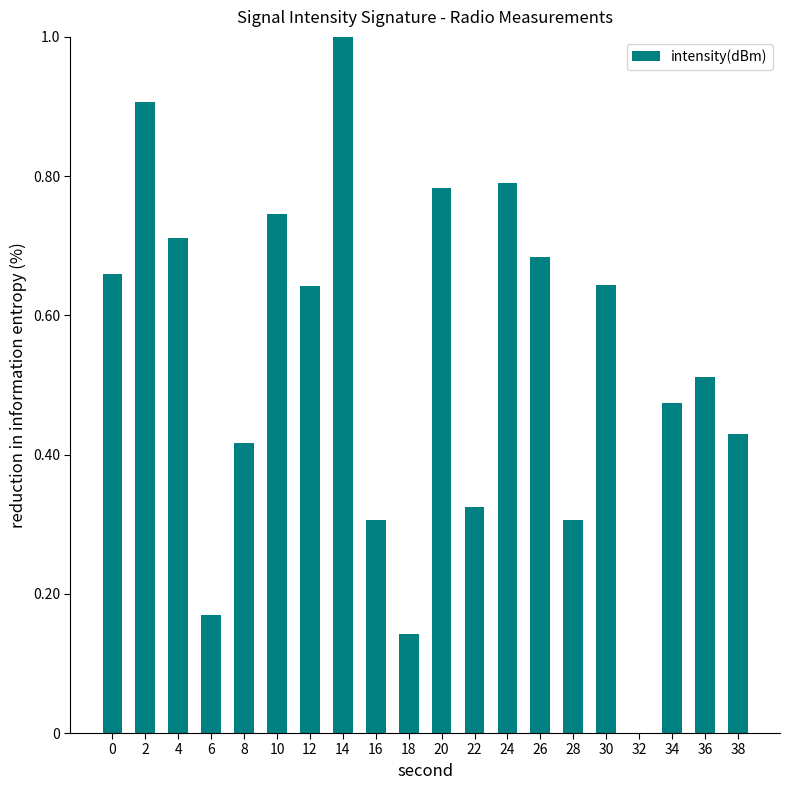

What is the maximum value shown in the chart?

1.0